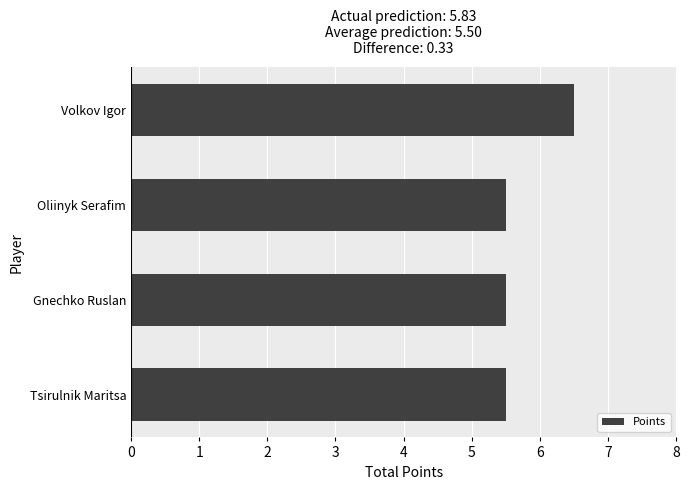

What is the ratio of the value at Volkov Igor to the value at Gnechko Ruslan?

1.2